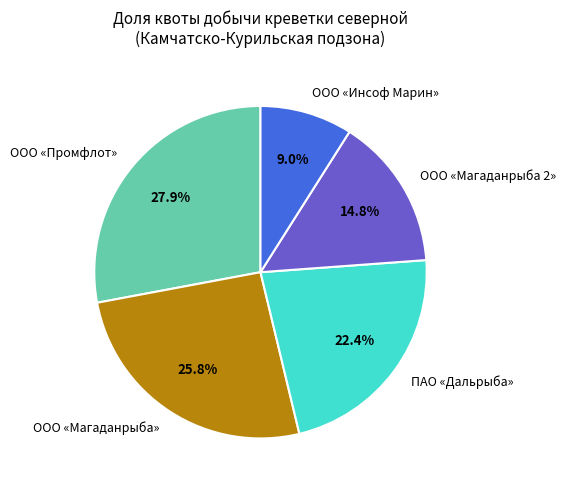

Rank the categories by value from highest to lowest.

ООО «Промфлот», ООО «Магаданрыба», ПАО «Дальрыба», ООО «Магаданрыба 2», ООО «Инсоф Марин»